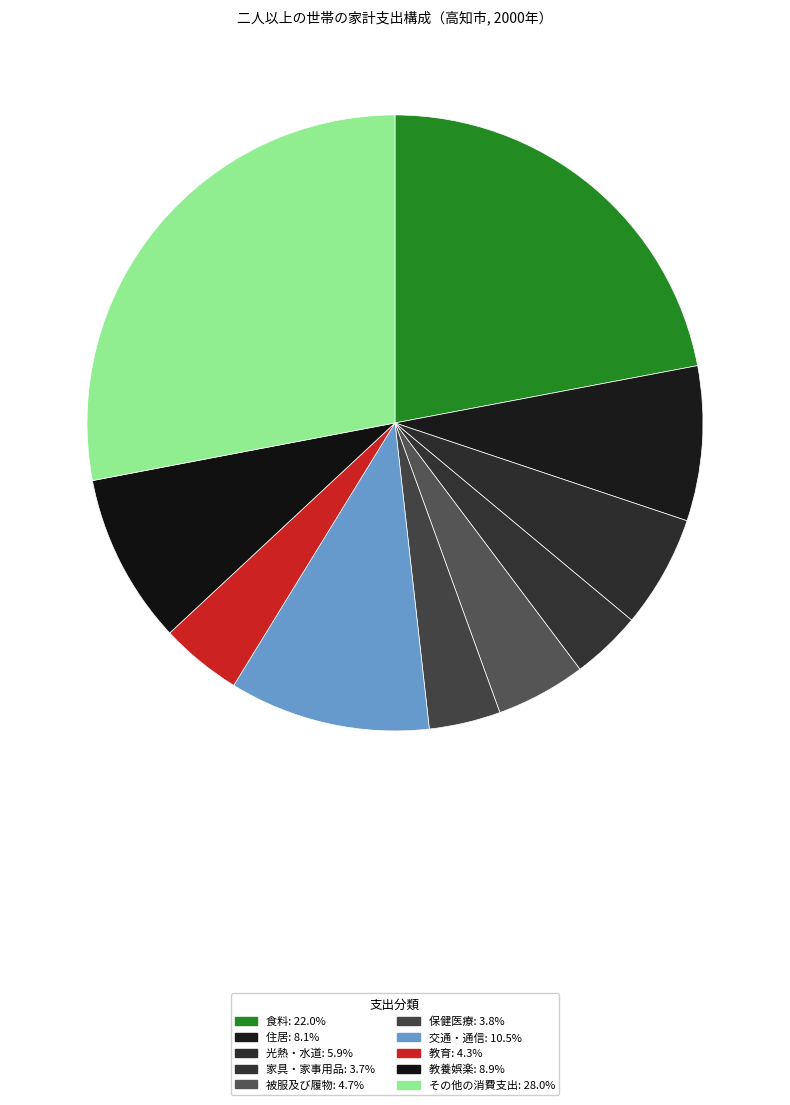

How many segments does this pie chart have?

10